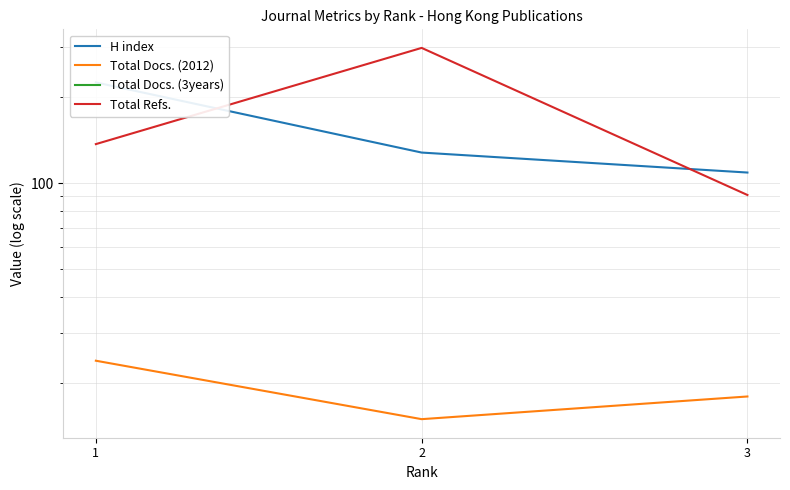

How many data points does each series have?

3